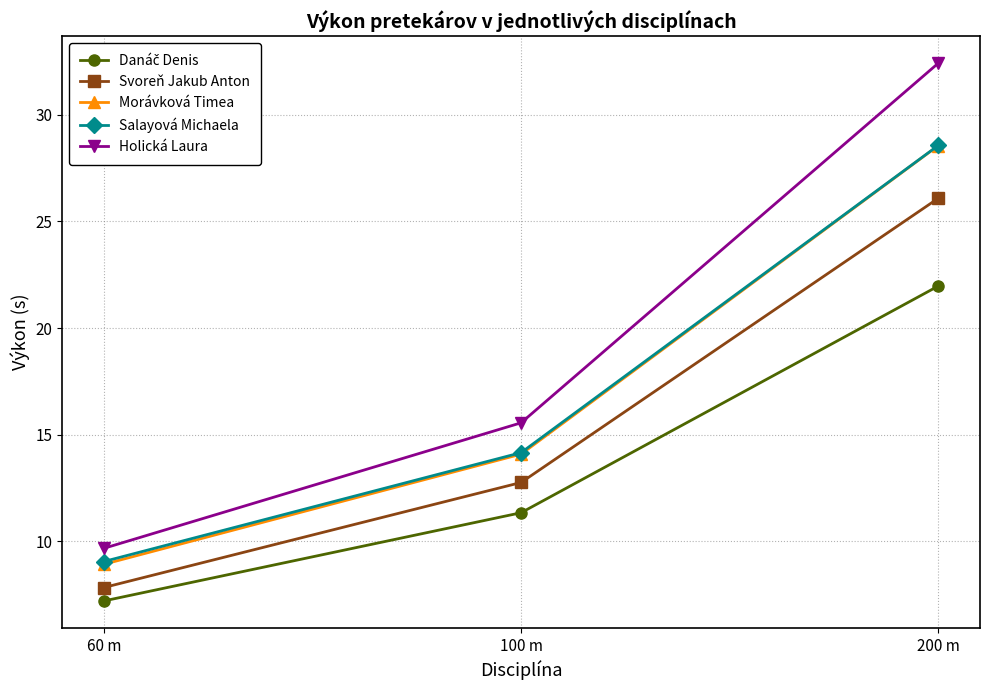

How many data points does each series have?

3